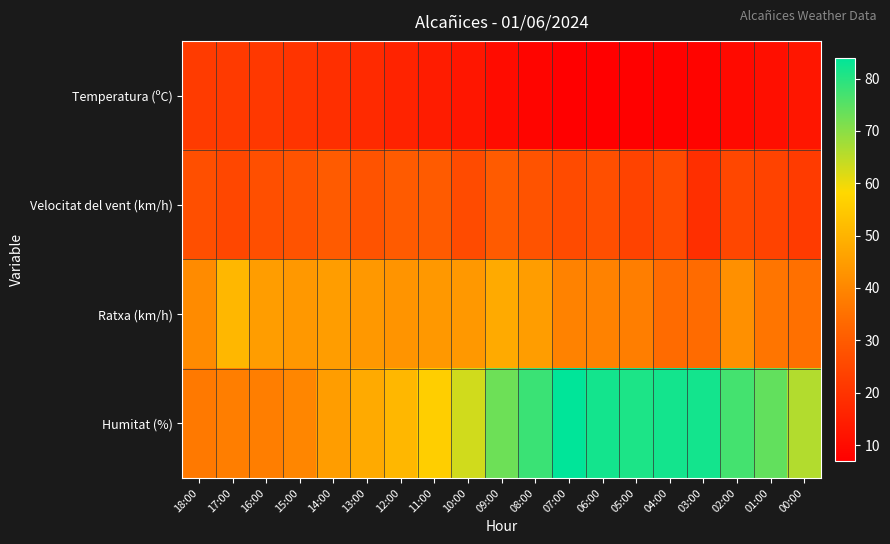

Reading right to left, extract all data points from this chart.

Temperatura (ºC): 00:00=12.6	01:00=10.9	02:00=9.5	03:00=8.2	04:00=7.7	05:00=7.3	06:00=7.1	07:00=6.9	08:00=8.5	09:00=10.2	10:00=12.7	11:00=14.2	12:00=15.9	13:00=17.6	14:00=18.8	15:00=20.2	16:00=21.1	17:00=21.6	18:00=22.0
Velocitat del vent (km/h): 00:00=22.0	01:00=24.0	02:00=25.0	03:00=19.0	04:00=26.0	05:00=24.0	06:00=27.0	07:00=26.0	08:00=28.0	09:00=30.0	10:00=26.0	11:00=30.0	12:00=30.0	13:00=28.0	14:00=30.0	15:00=28.0	16:00=27.0	17:00=25.0	18:00=27.0
Ratxa (km/h): 00:00=35.0	01:00=36.0	02:00=42.0	03:00=34.0	04:00=34.0	05:00=38.0	06:00=39.0	07:00=39.0	08:00=45.0	09:00=48.0	10:00=44.0	11:00=44.0	12:00=43.0	13:00=44.0	14:00=45.0	15:00=44.0	16:00=45.0	17:00=51.0	18:00=41.0
Humitat (%): 00:00=66.0	01:00=74.0	02:00=77.0	03:00=82.0	04:00=82.0	05:00=81.0	06:00=82.0	07:00=84.0	08:00=78.0	09:00=73.0	10:00=63.0	11:00=56.0	12:00=51.0	13:00=48.0	14:00=45.0	15:00=40.0	16:00=38.0	17:00=38.0	18:00=37.0